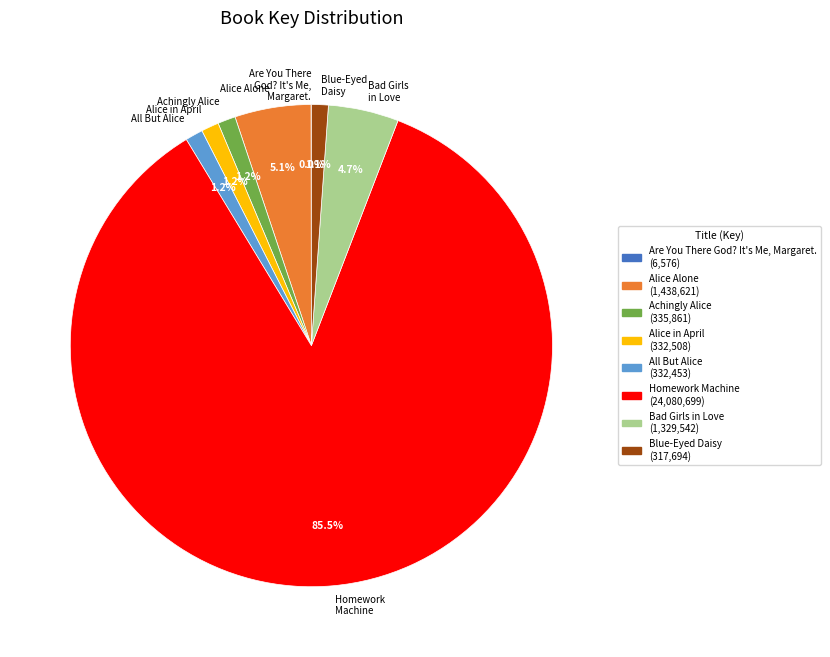

True or false: Blue-Eyed Daisy accounts for 1% of the total.

True